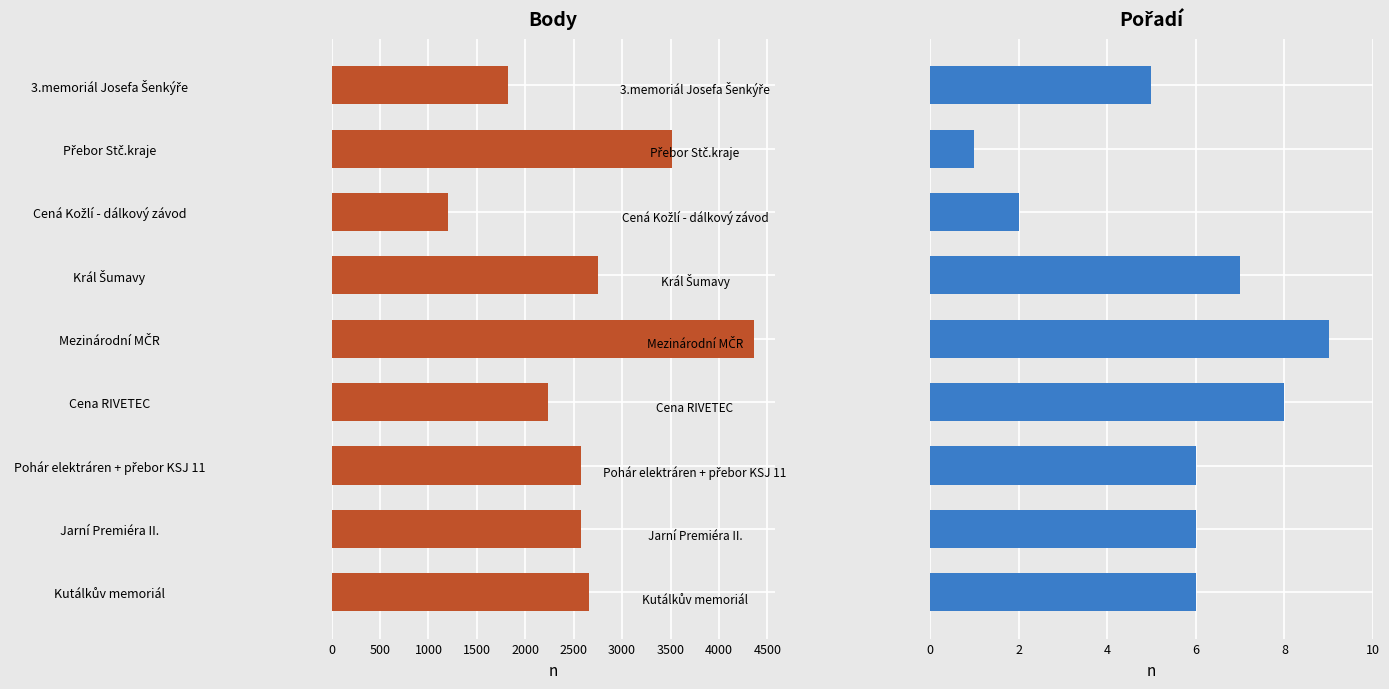

How many bars are there in each group?

2